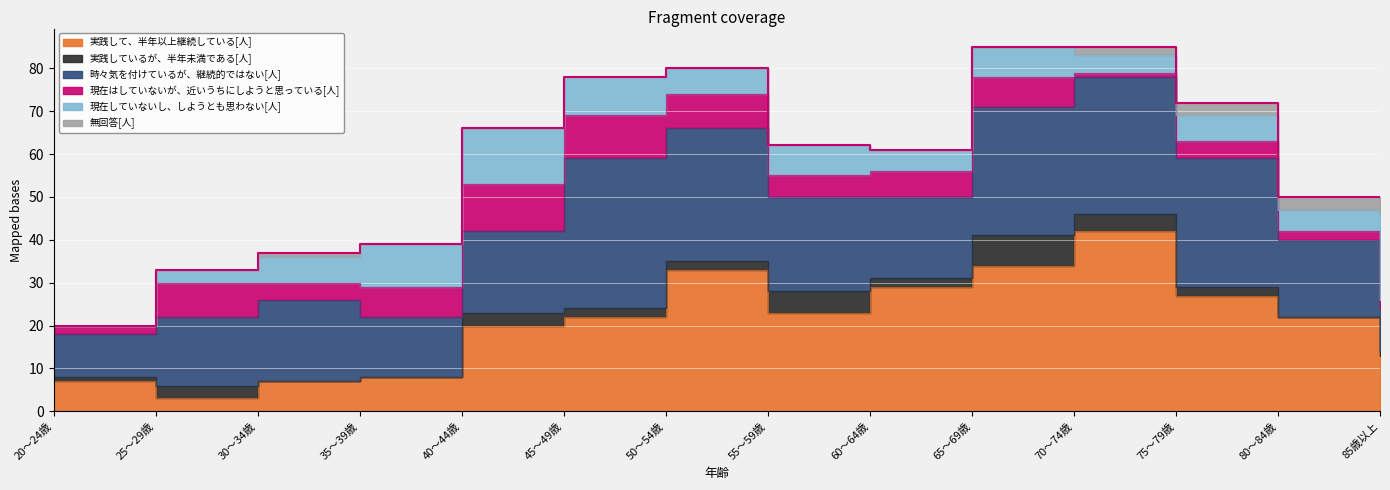

Read the 実践して、半年以上継続している[人] value at 45～49歳, to the nearest 10.

20